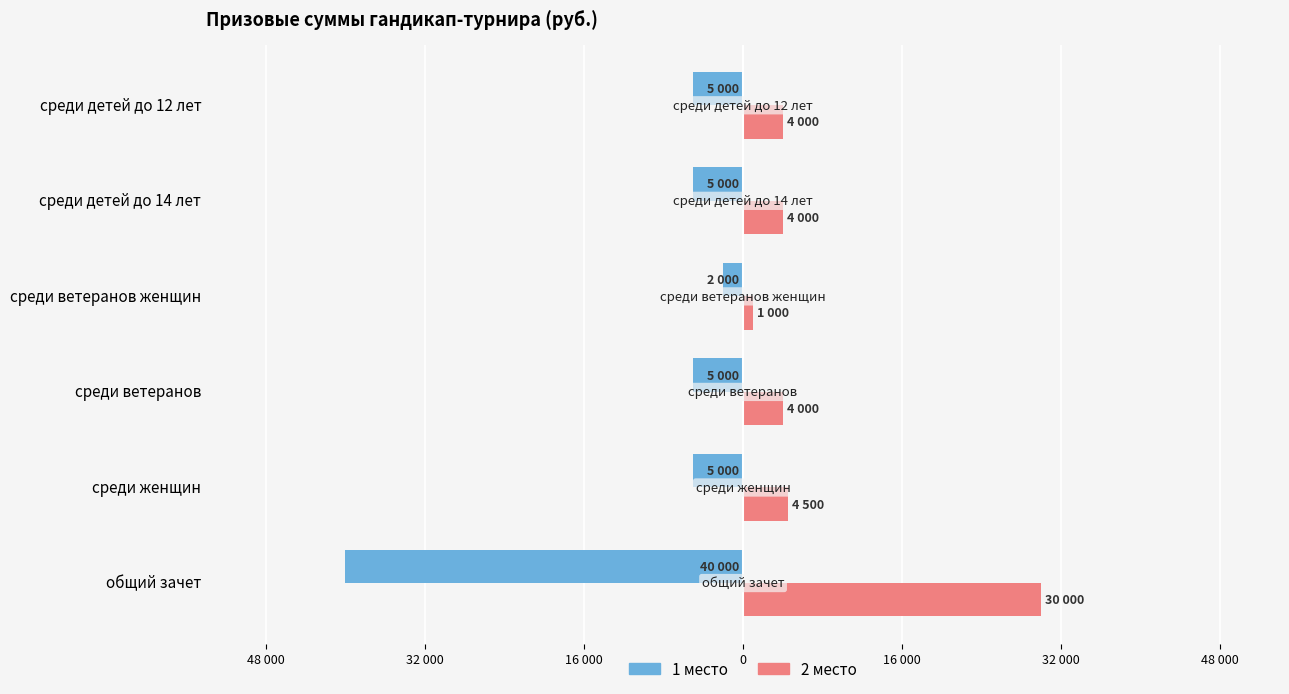

What are all the series names shown in the legend?

1 место, 2 место